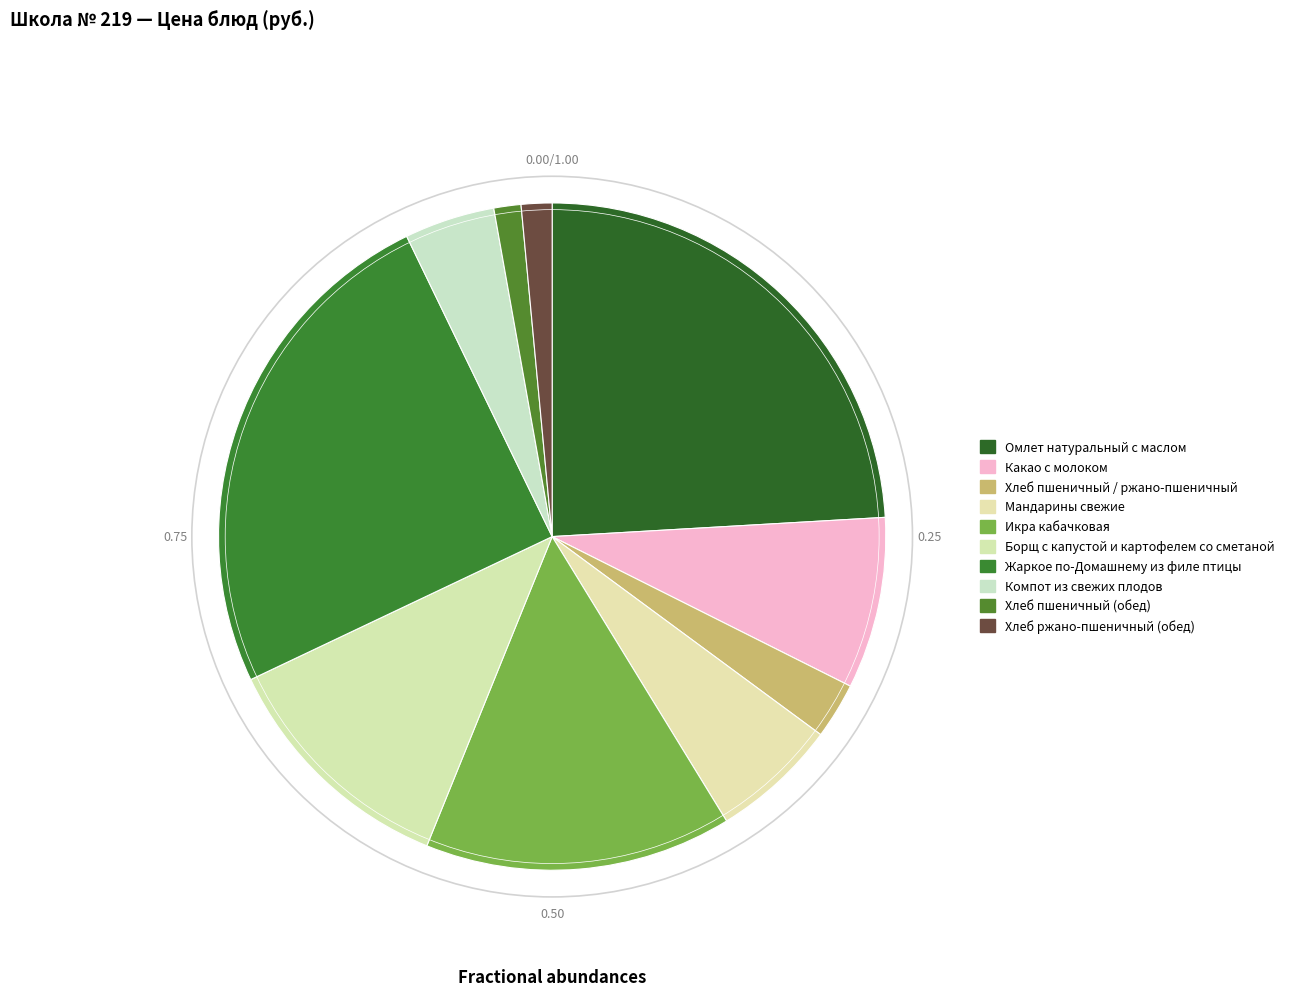

How many slices are in this pie chart?

10